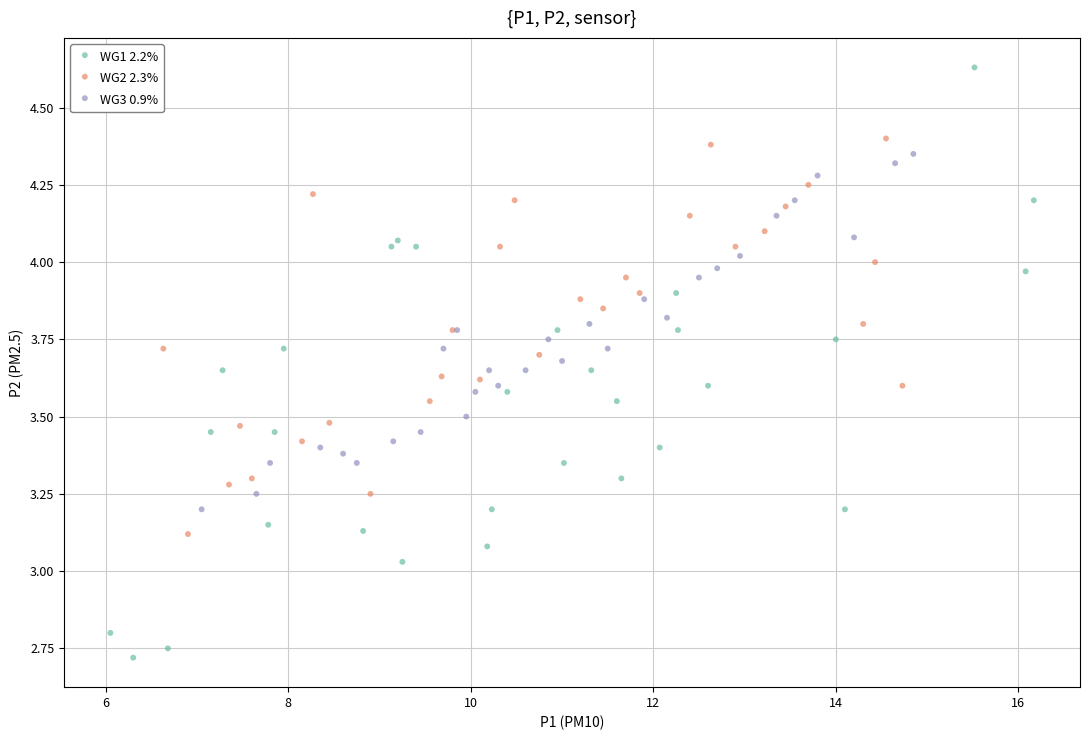

Which series reaches the maximum Y coordinate?

WG1 2.2%